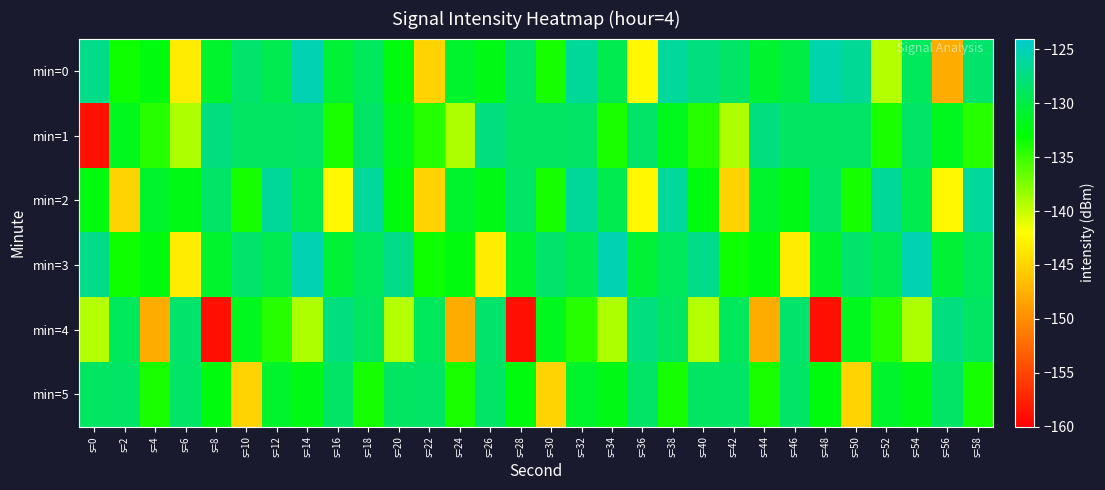

Which label corresponds to the smallest value in the chart?

s=0